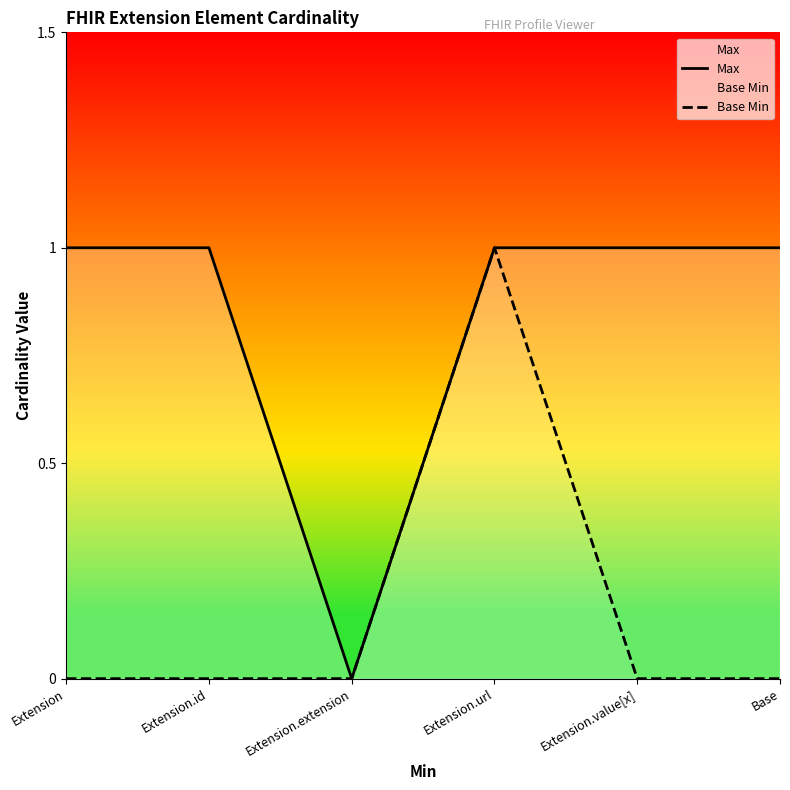

True or false: Base Min has a value of 0 at Extension.value[x].

True